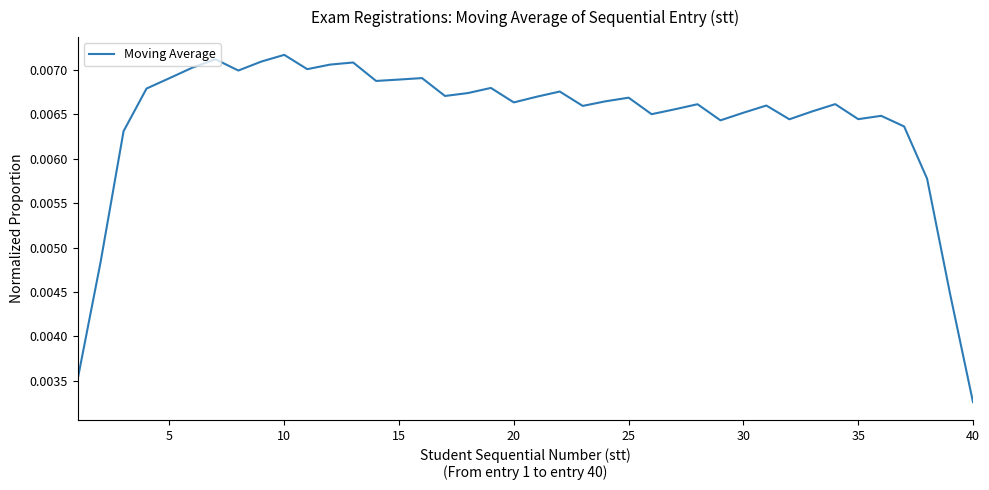

Which category has the lowest value across all series?

40